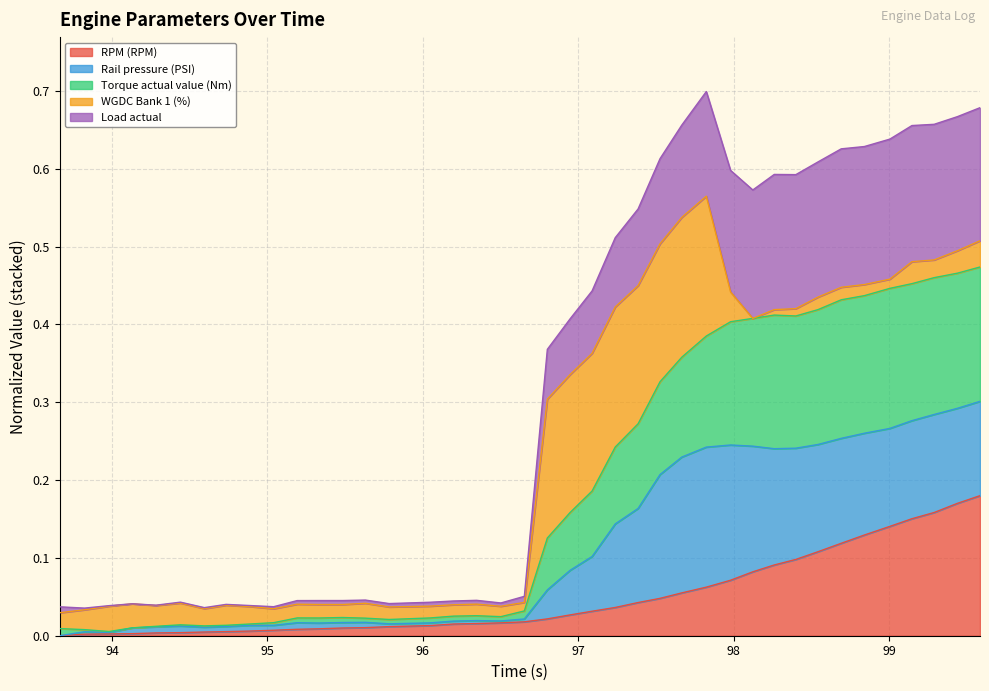

How many values in Load actual are above zero?

39